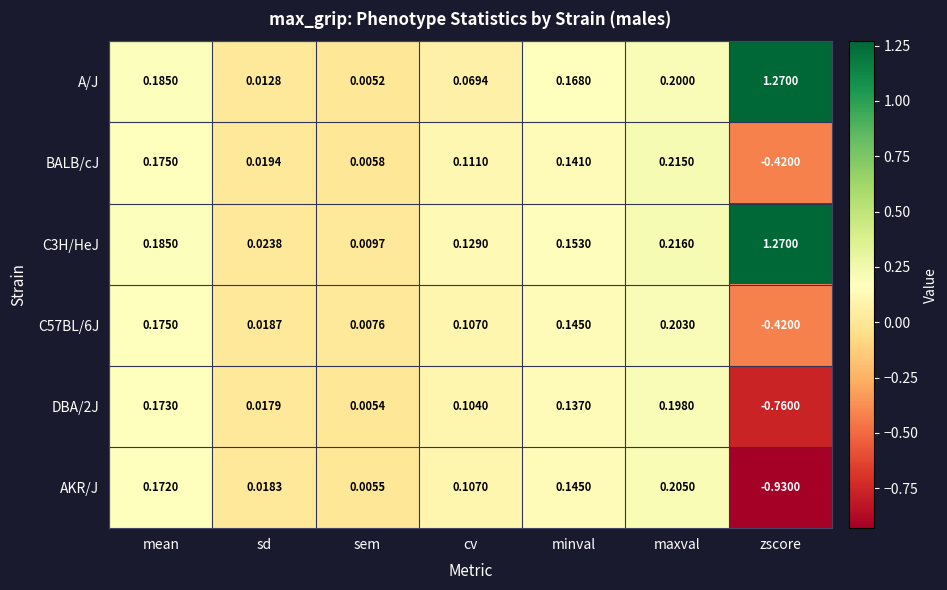

Which series has the largest range (max minus min)?

A/J